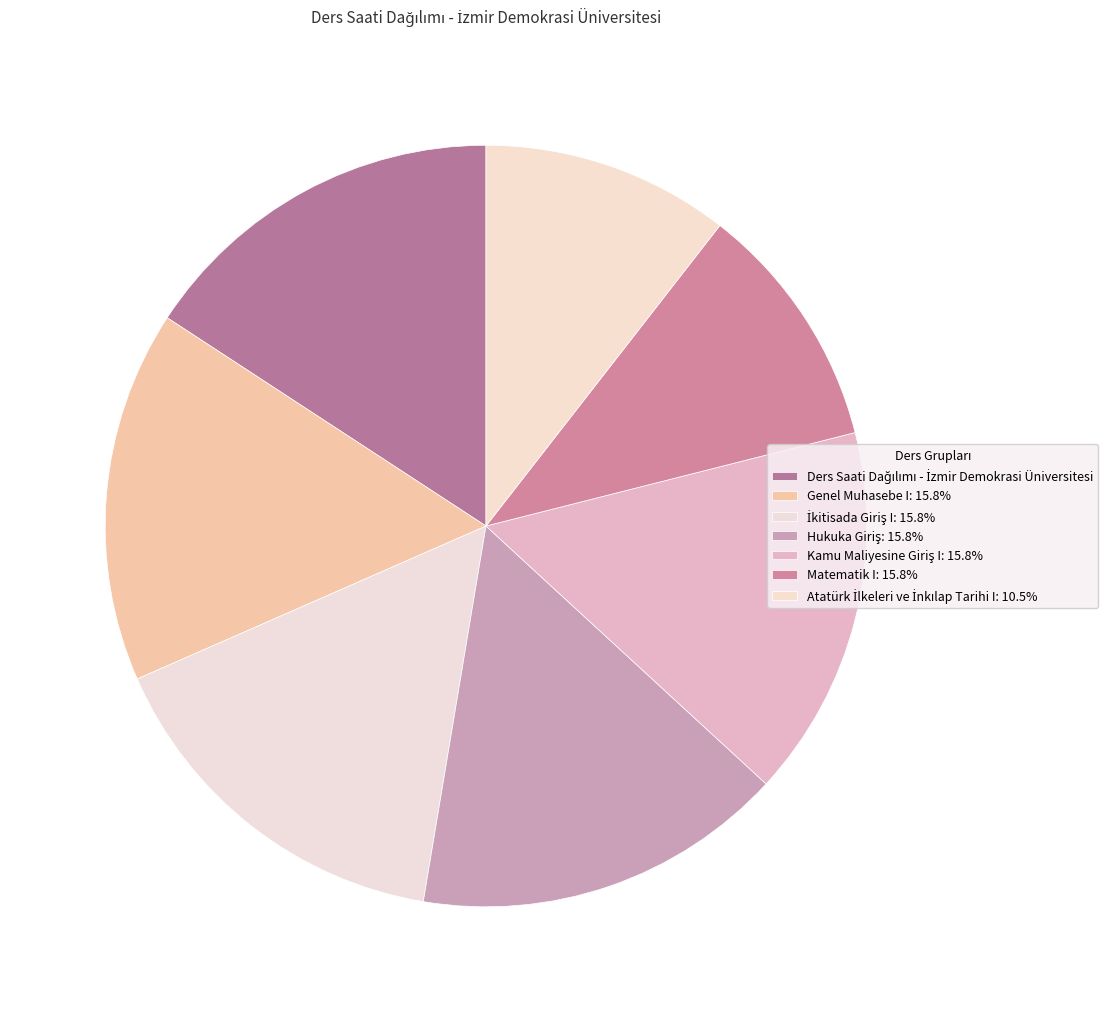

How many slices are in this pie chart?

7